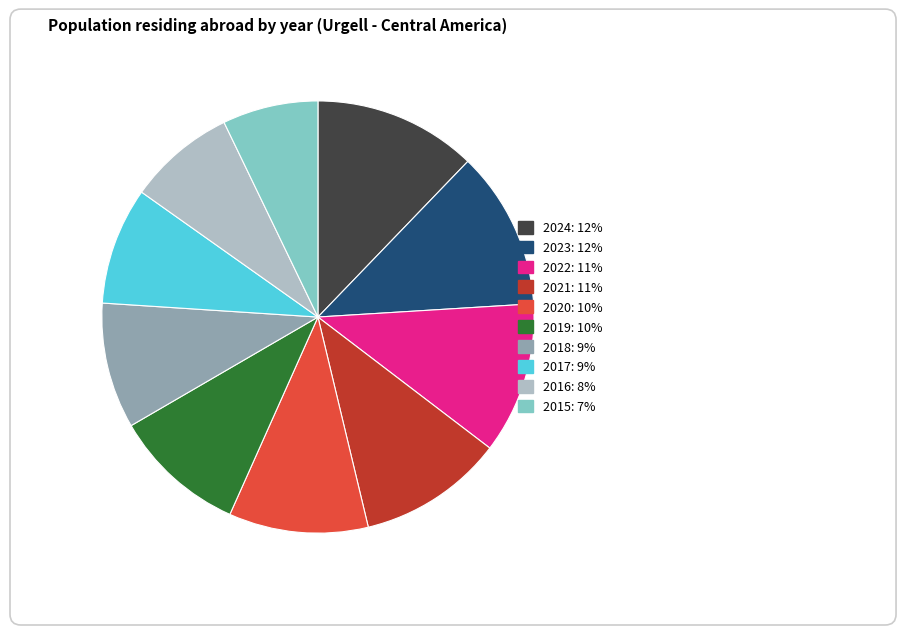

Does any single category account for the majority?

No